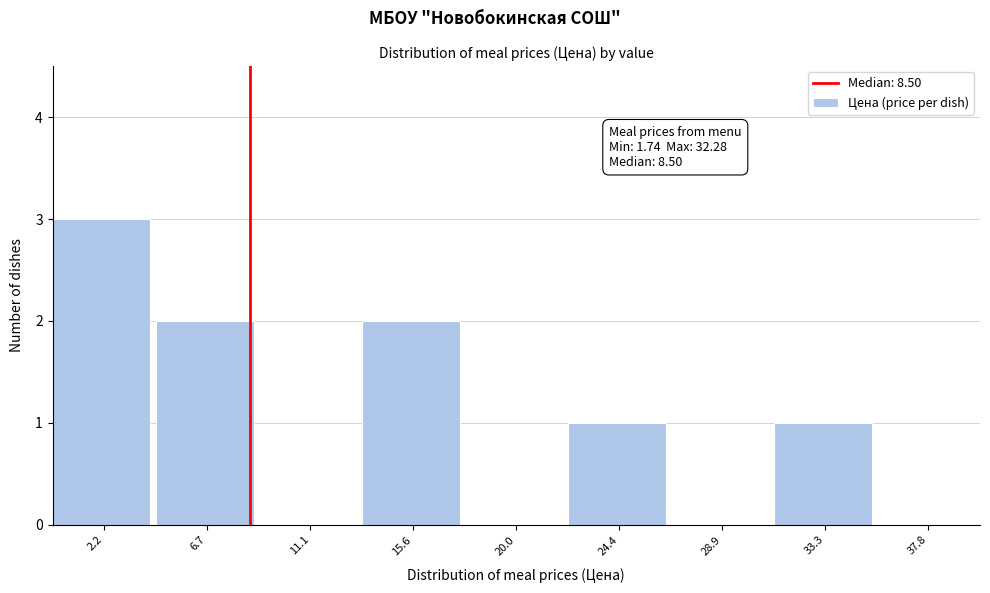

Over which range of the x-axis is the bar tallest?

0.0 to 4.5